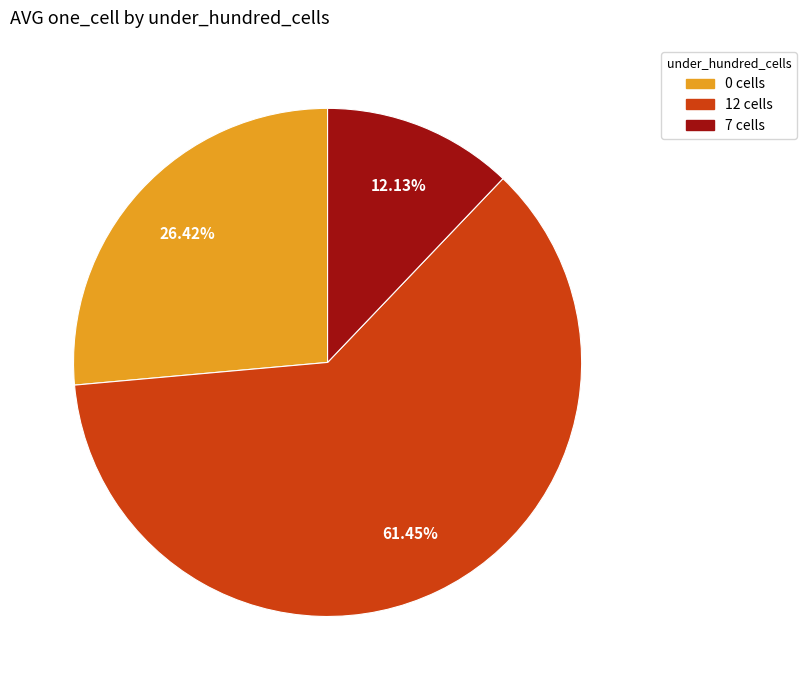

Is there any slice that represents more than half of the pie?

Yes